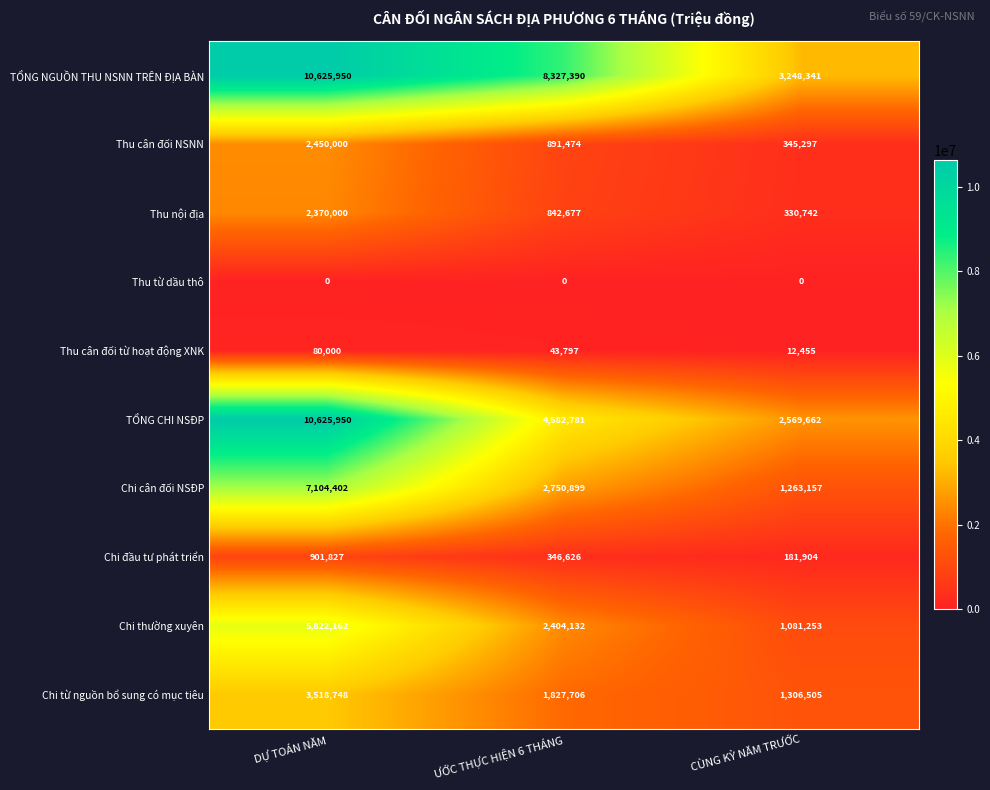

What is the average value of the Thu nội địa series?

1181140